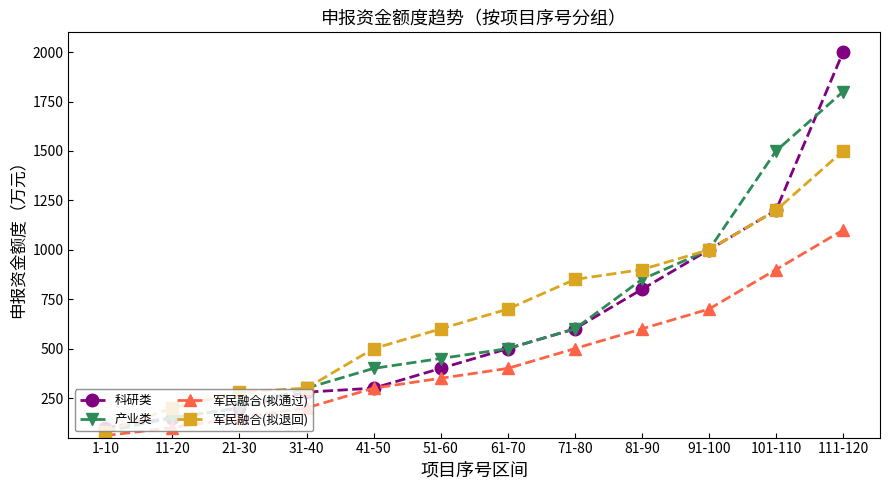

Reading left to right, transcribe all the data shown in this chart.

科研类: 1-10=100	11-20=150	21-30=200	31-40=280	41-50=300	51-60=400	61-70=500	71-80=600	81-90=800	91-100=1000	101-110=1200	111-120=2000
产业类: 1-10=80	11-20=150	21-30=200	31-40=300	41-50=400	51-60=450	61-70=500	71-80=600	81-90=850	91-100=1000	101-110=1500	111-120=1800
军民融合(拟通过): 1-10=60	11-20=100	21-30=150	31-40=200	41-50=300	51-60=350	61-70=400	71-80=500	81-90=600	91-100=700	101-110=900	111-120=1100
军民融合(拟退回): 1-10=80	11-20=200	21-30=280	31-40=300	41-50=500	51-60=600	61-70=700	71-80=850	81-90=900	91-100=1000	101-110=1200	111-120=1500